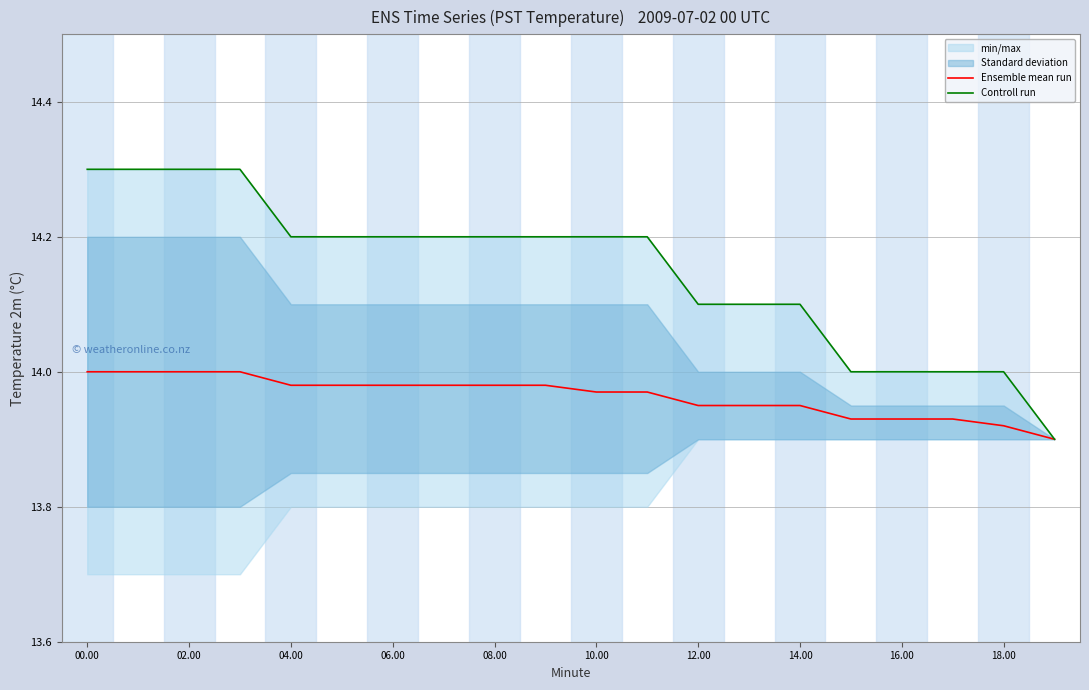

At which category is the sum across all series the highest?

00.00